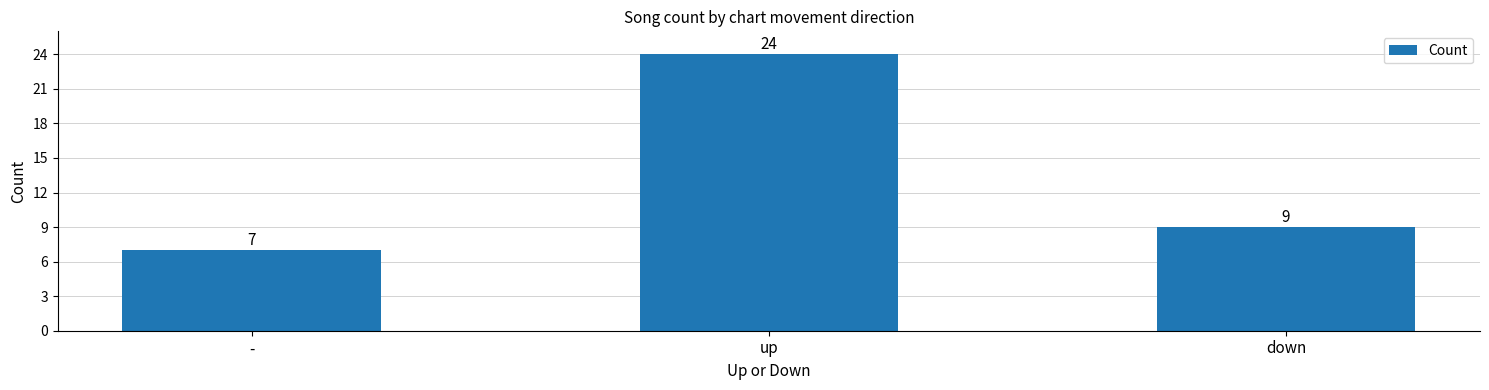

The value at - is 7. True or false?

True